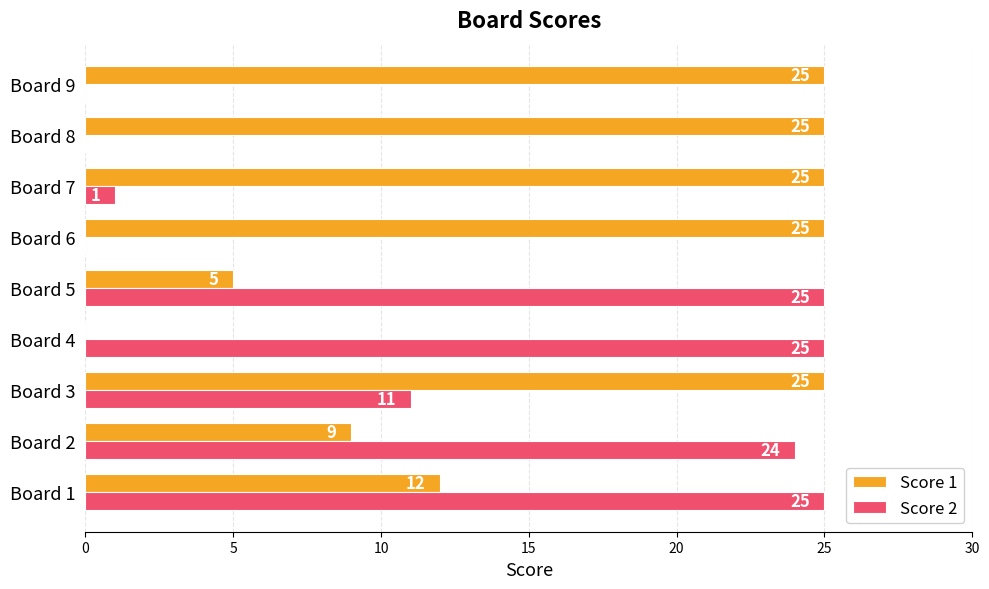

The Score 2 series shows 11 at Board 3. True or false?

True